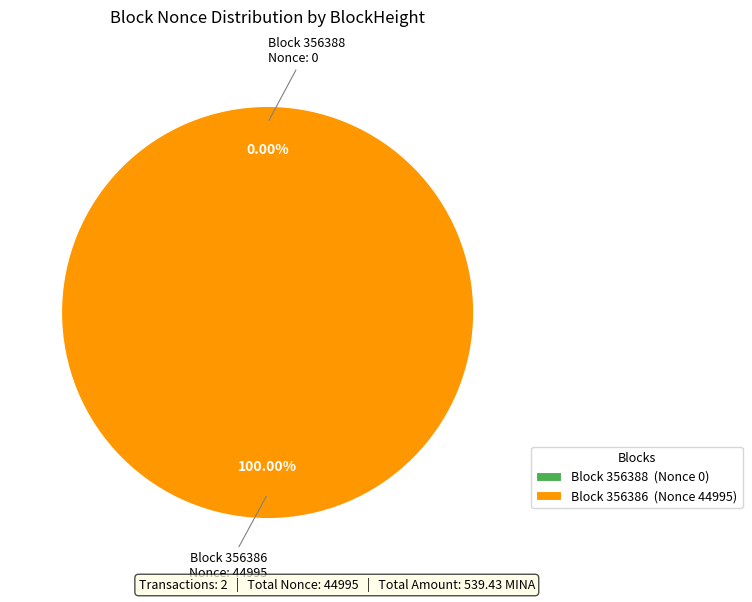

To the nearest percent, what percentage of the pie is 356386?

100%